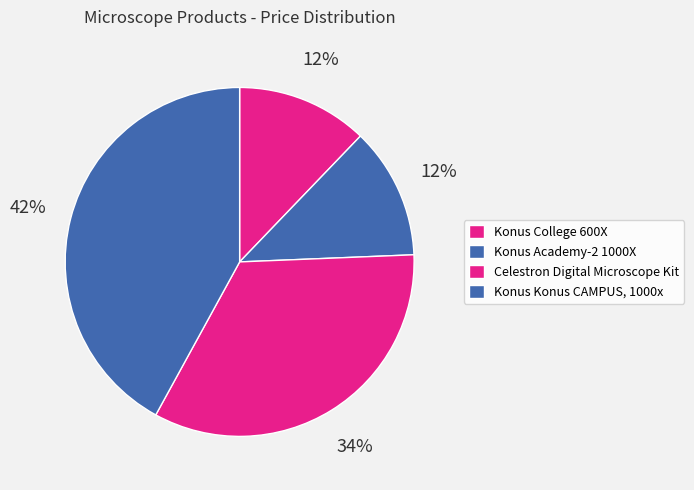

To the nearest percent, what is the combined percentage of Konus Academy-2 1000X and Celestron Digital Microscope Kit?

46%